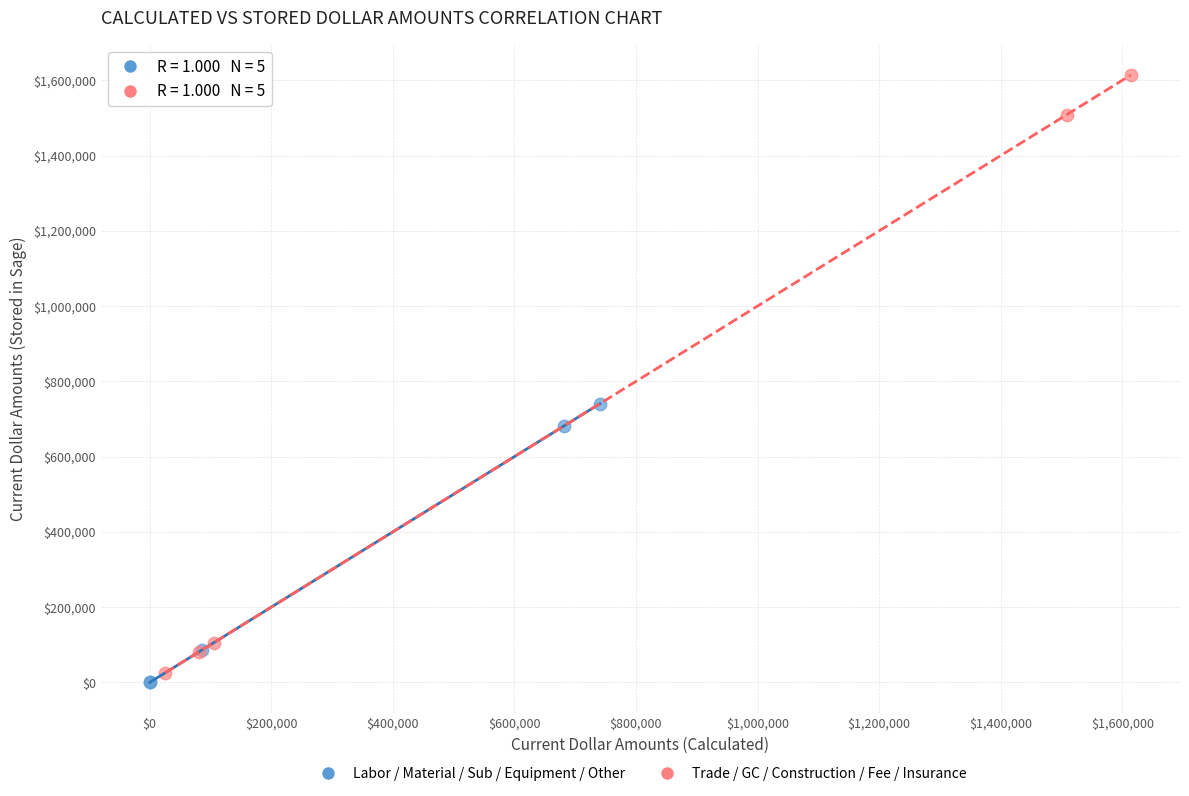

Which series reaches the maximum Y coordinate?

Trade / GC / Construction / Fee / Insurance